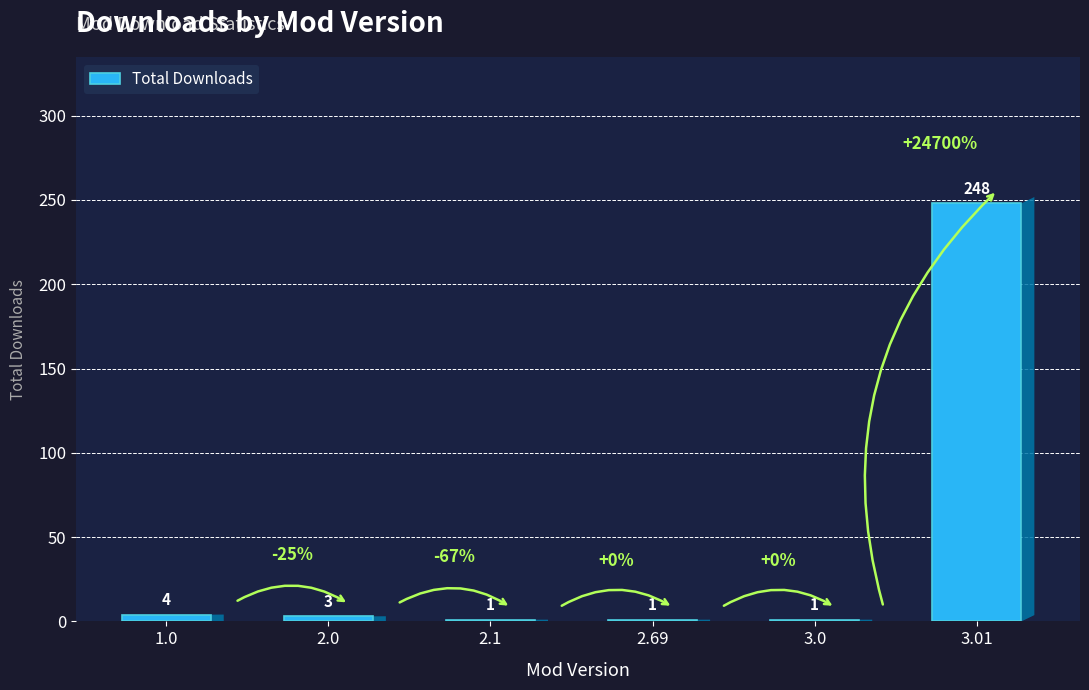

What is the change in value from 2.0 to 3.0?

-2